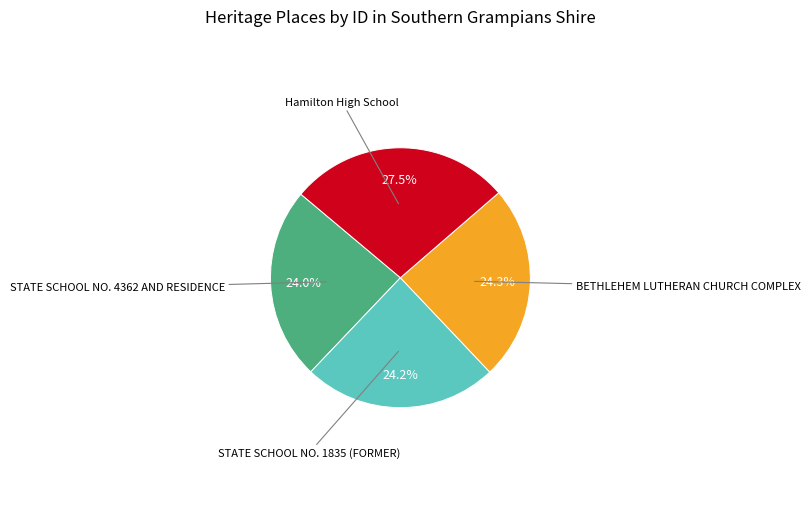

Count the number of slices in the pie.

4